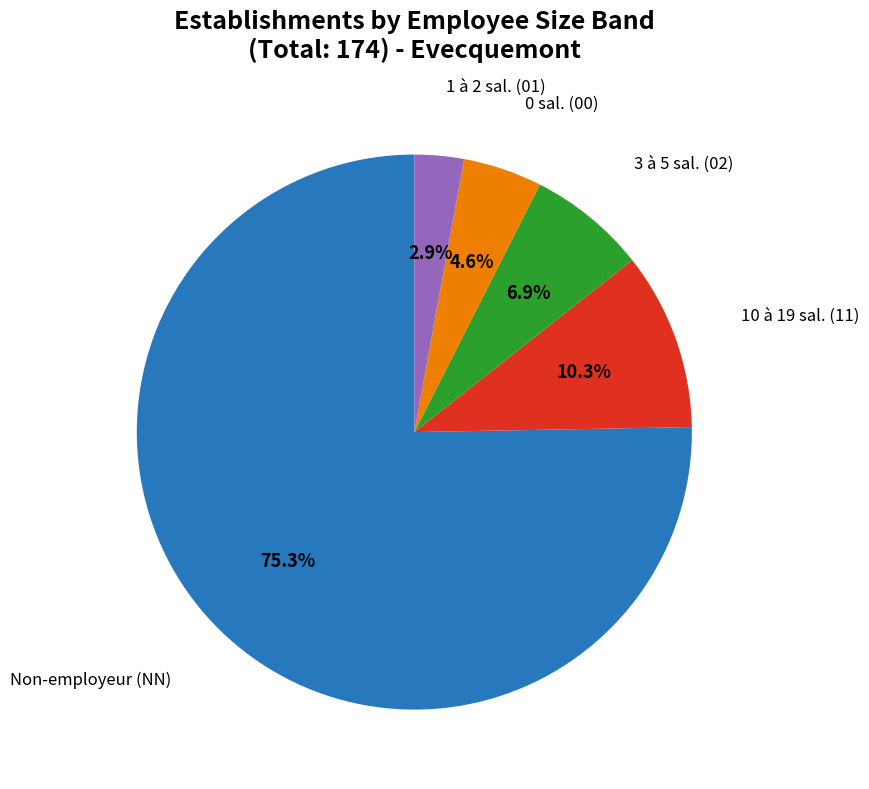

Is there any slice that represents more than half of the pie?

Yes